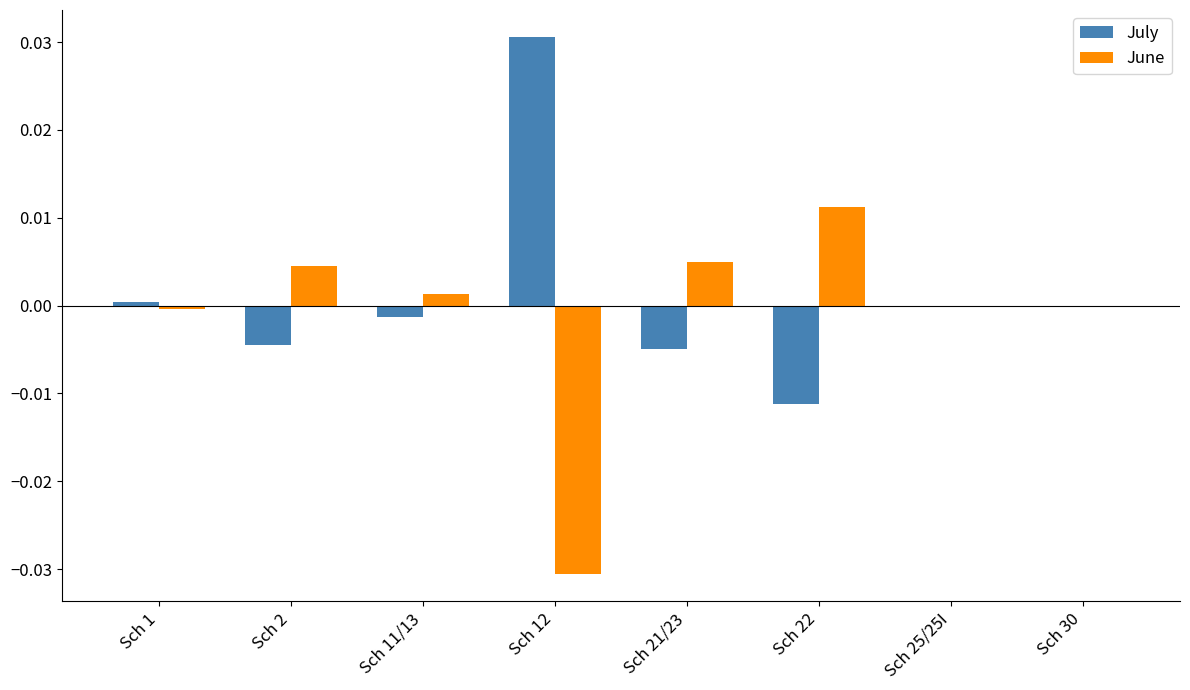

Is the value of June at Sch 11/13 greater than the value of July at Sch 22?

Yes